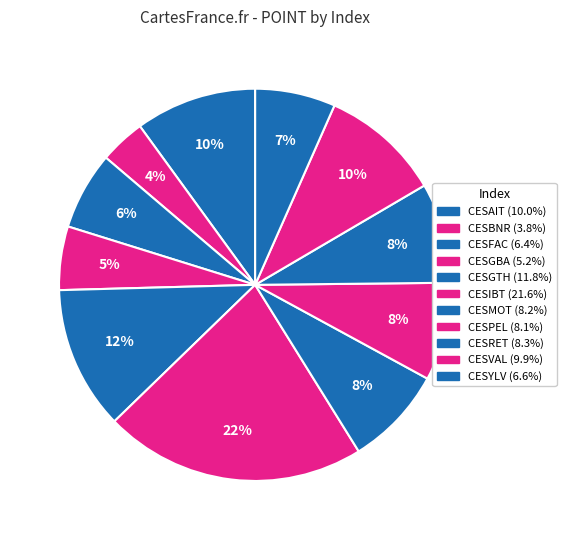

Count the number of slices in the pie.

11